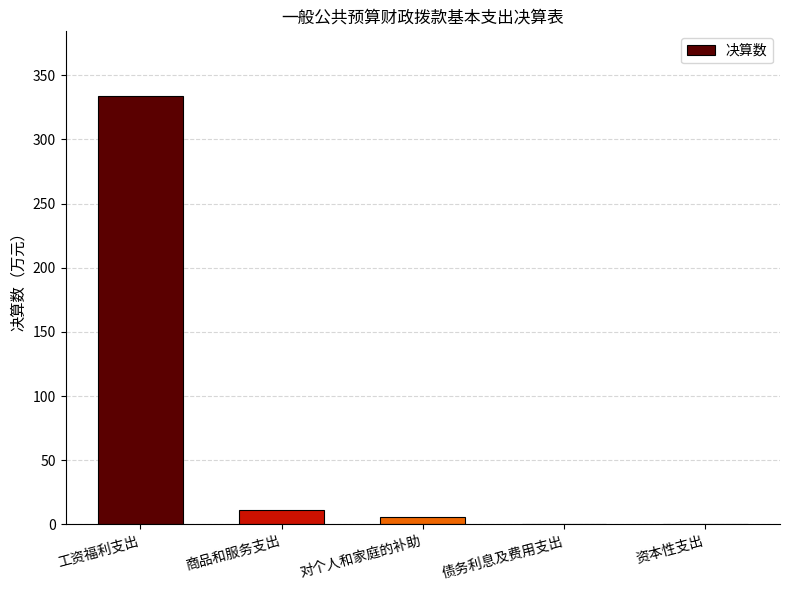

How many categories are shown in the chart?

5